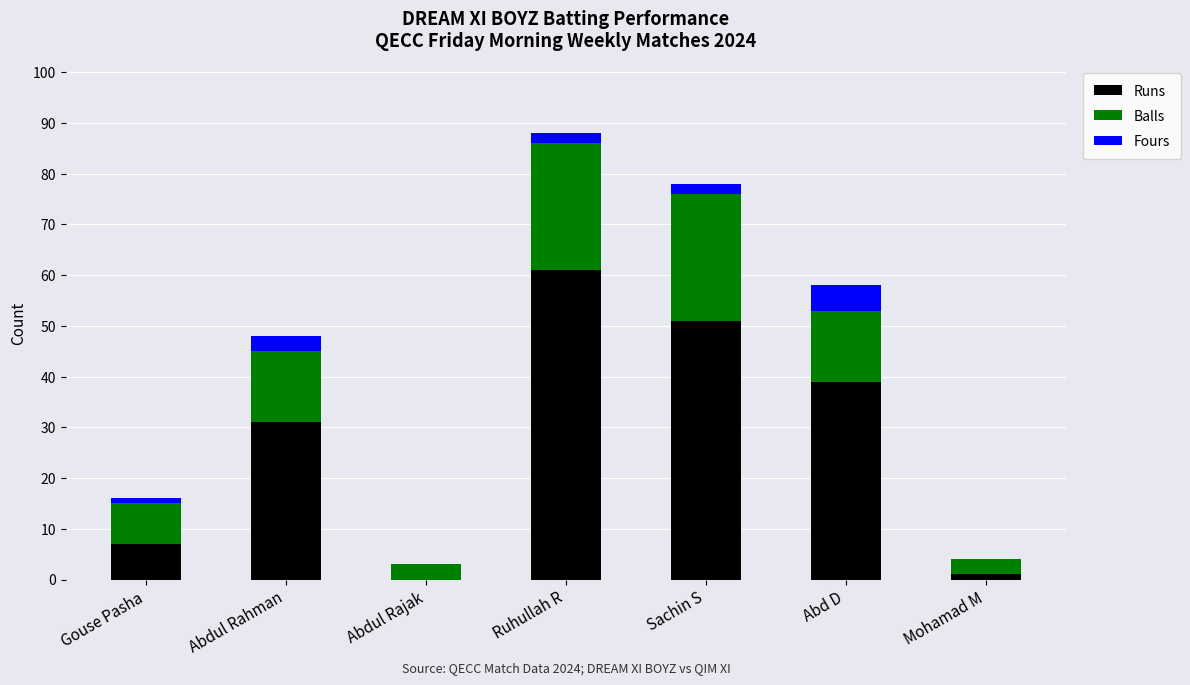

How many distinct data groups are displayed?

3